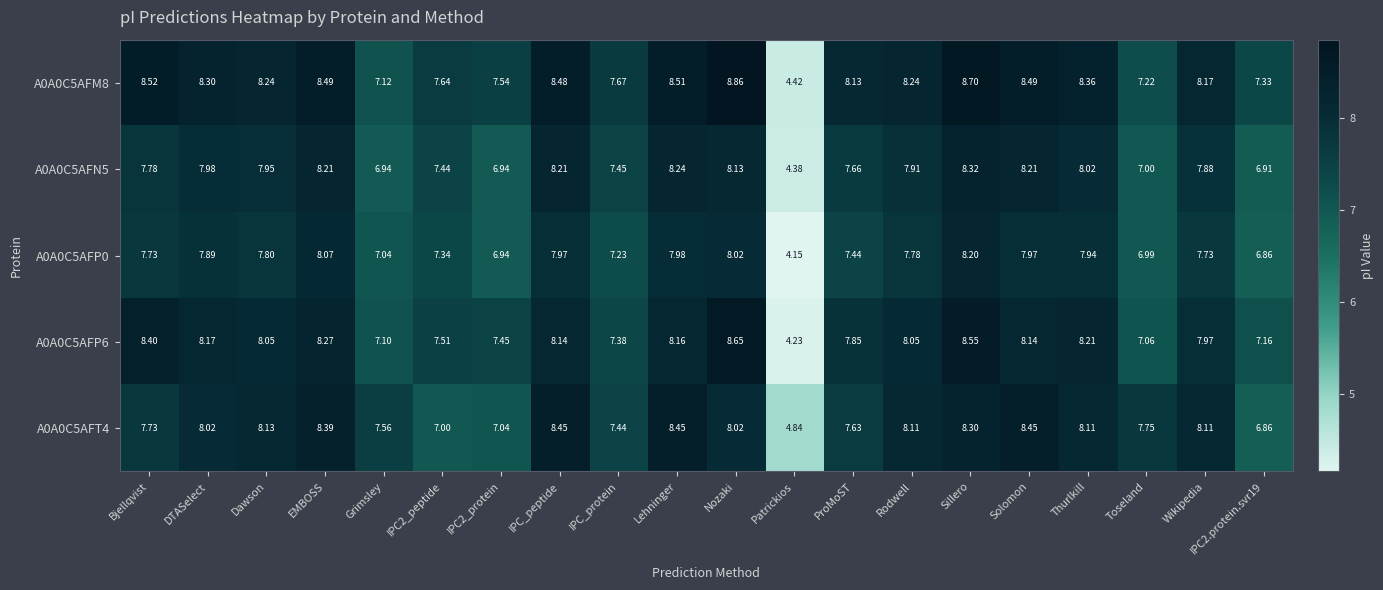

Between Dawson and Lehninger, which series saw the biggest shift?

A0A0C5AFT4